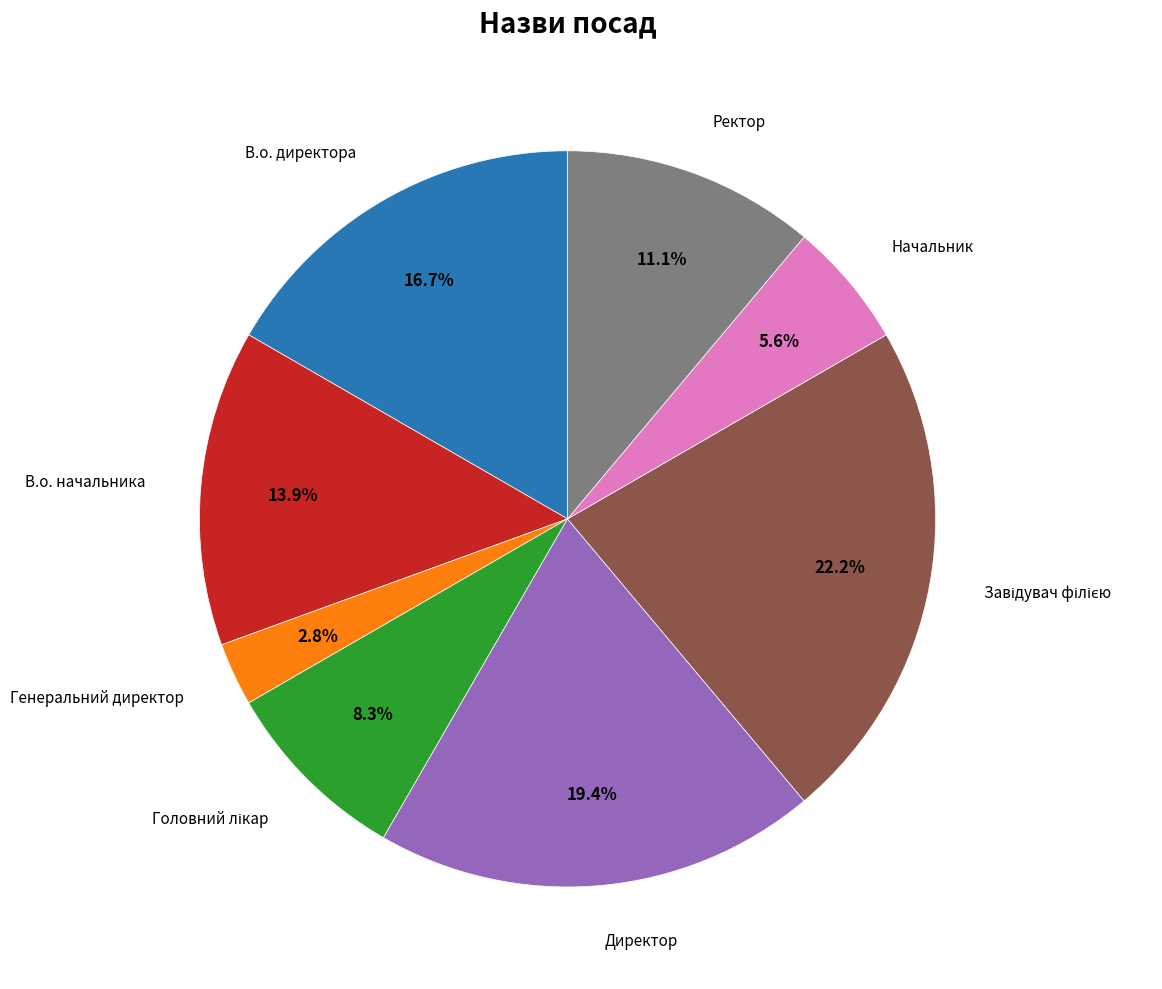

Does any single category account for the majority?

No